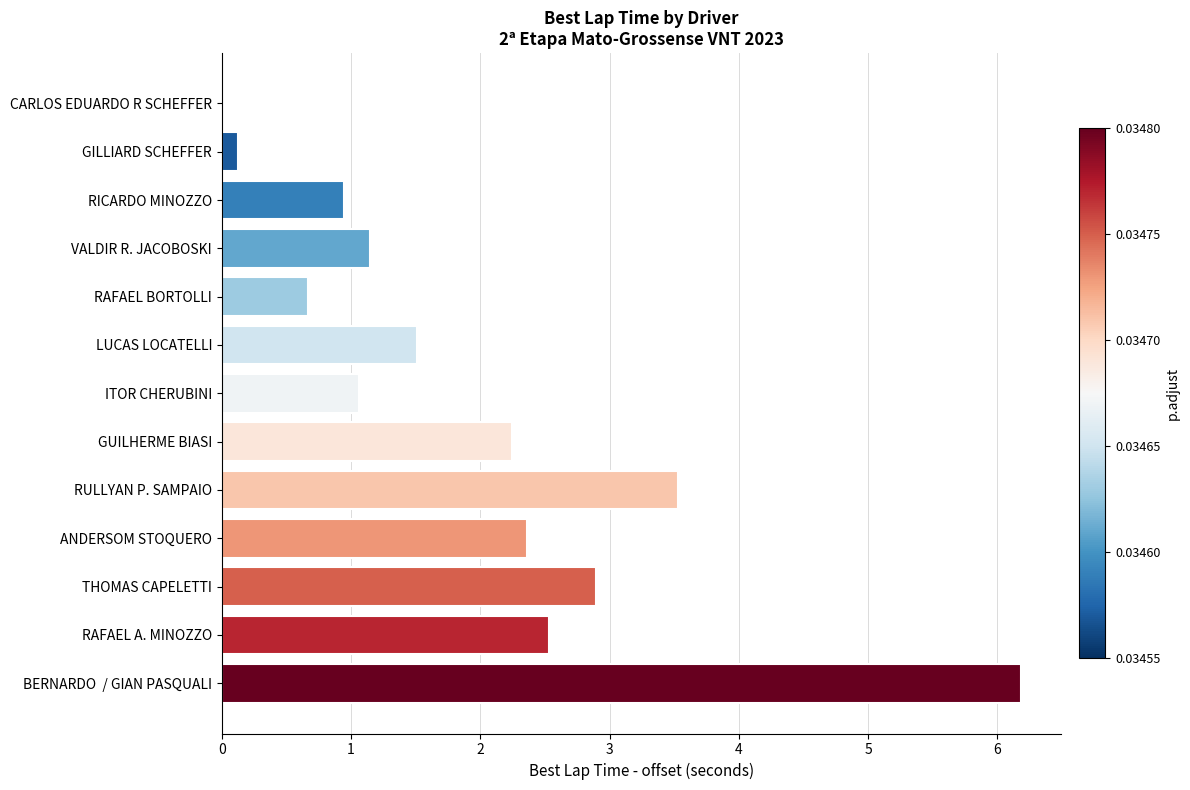

The value at BERNARDO  / GIAN PASQUALI is 6.2. True or false?

True